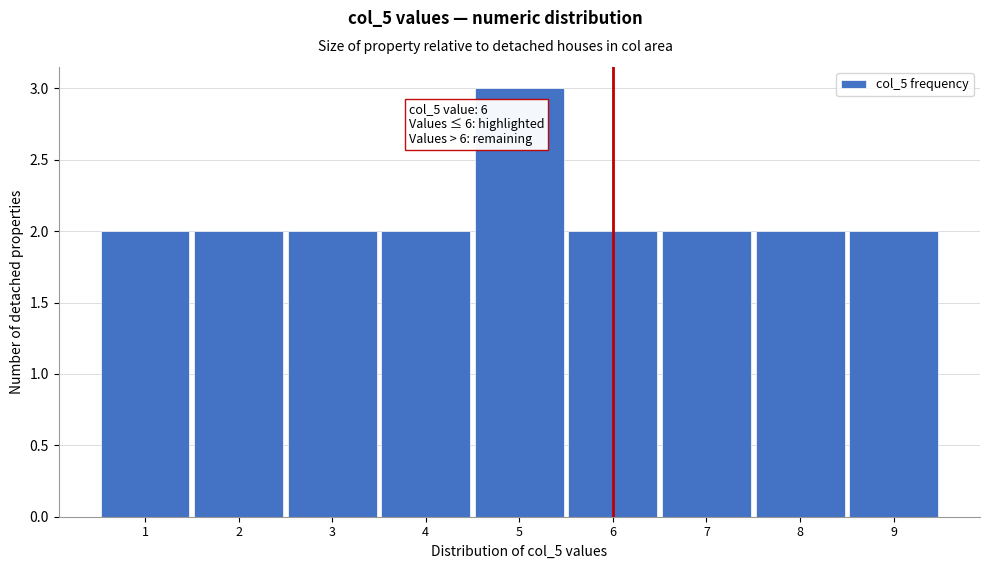

Over which range of the x-axis is the bar tallest?

4.5 to 5.5